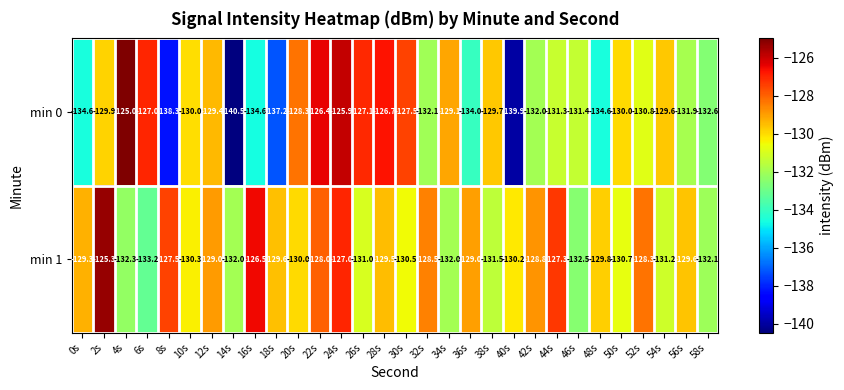

Rank the series at 26s from lowest to highest value.

min 1, min 0